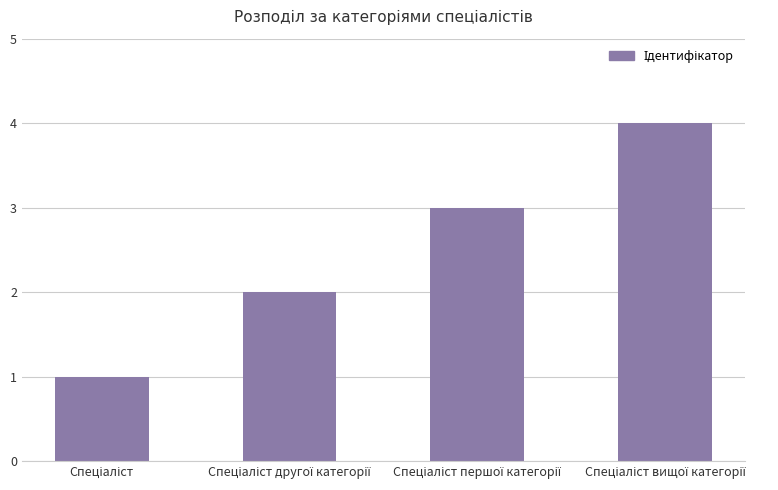

What is the difference between the maximum and minimum values?

3